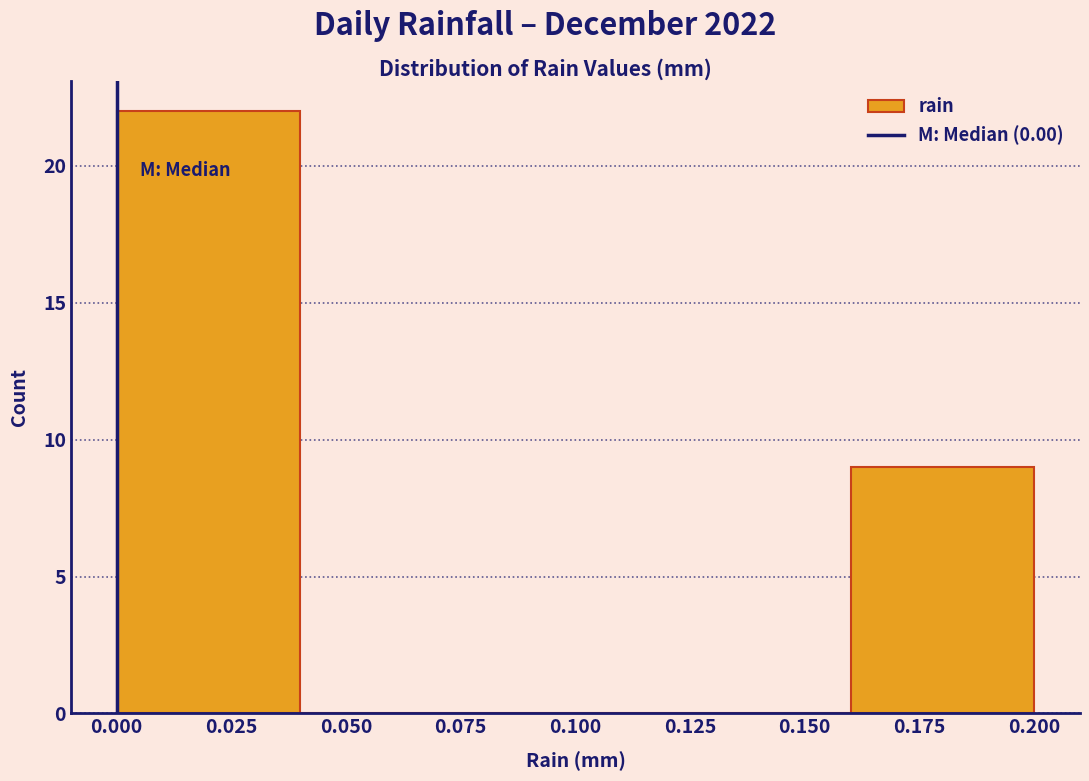

What is the height of the bar covering 0.16 to 0.20 on the x-axis? The values are not printed on the chart, so give them approximately, as read against the axis.

9